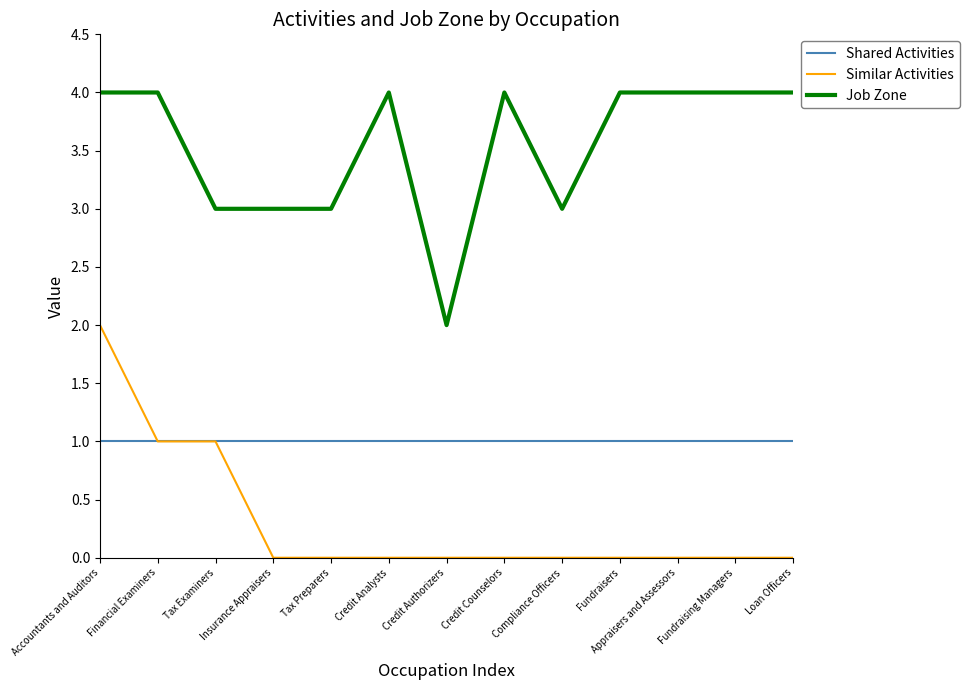

Reading left to right, extract all data points from this chart.

Shared Activities: 1	1	1	1	1	1	1	1	1	1	1	1	1
Similar Activities: 2	1	1	0	0	0	0	0	0	0	0	0	0
Job Zone: 4	4	3	3	3	4	2	4	3	4	4	4	4